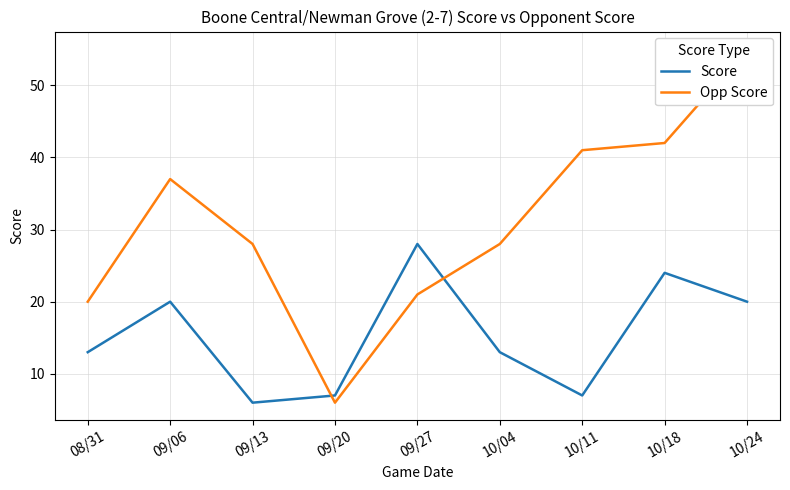

Where do Score and Opp Score first cross each other?

09/13 and 09/20